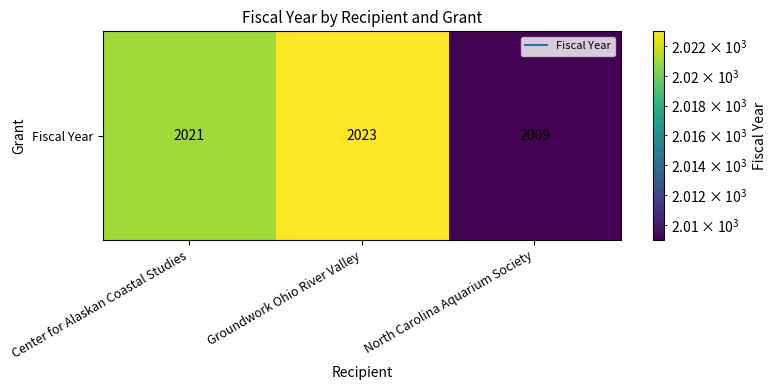

What is the approximate value at Groundwork Ohio River Valley, to the nearest 10?

2020